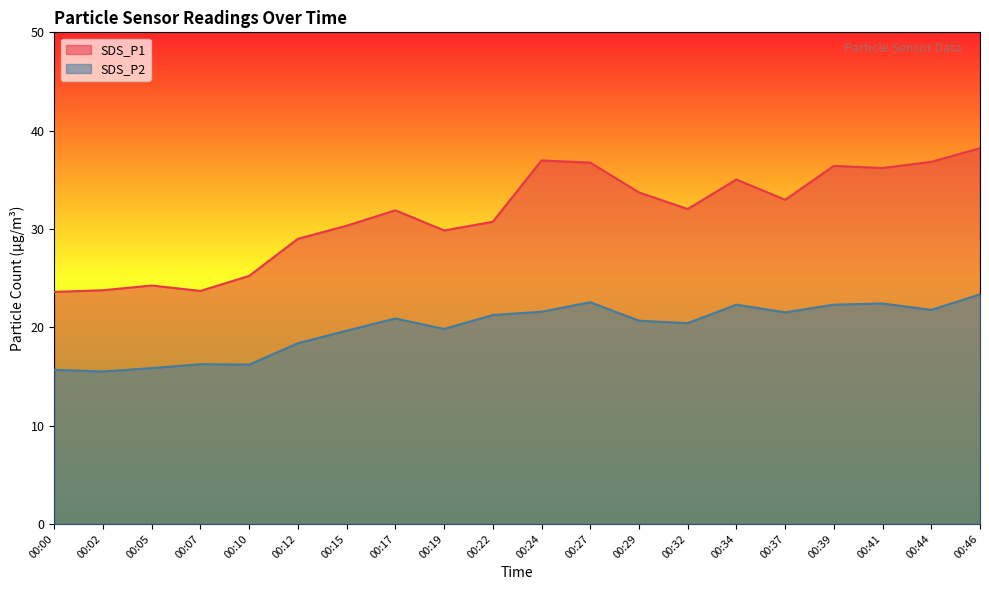

How many lines are shown in the chart?

2